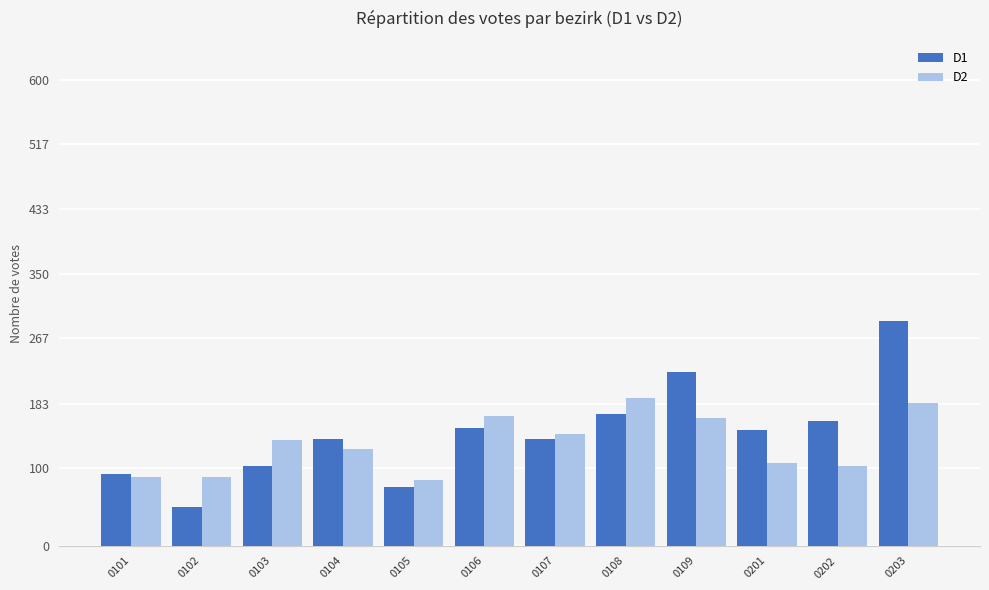

At which category is the sum across all series the highest?

0203